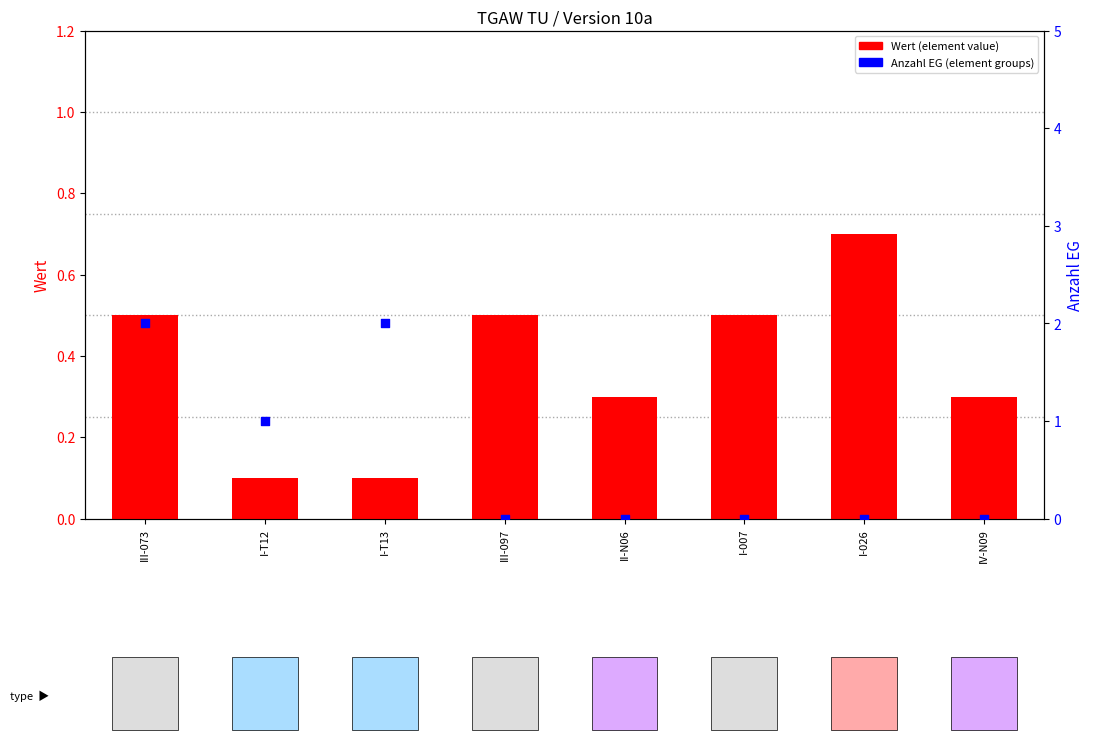

At which category is the sum across all series the highest?

III-073